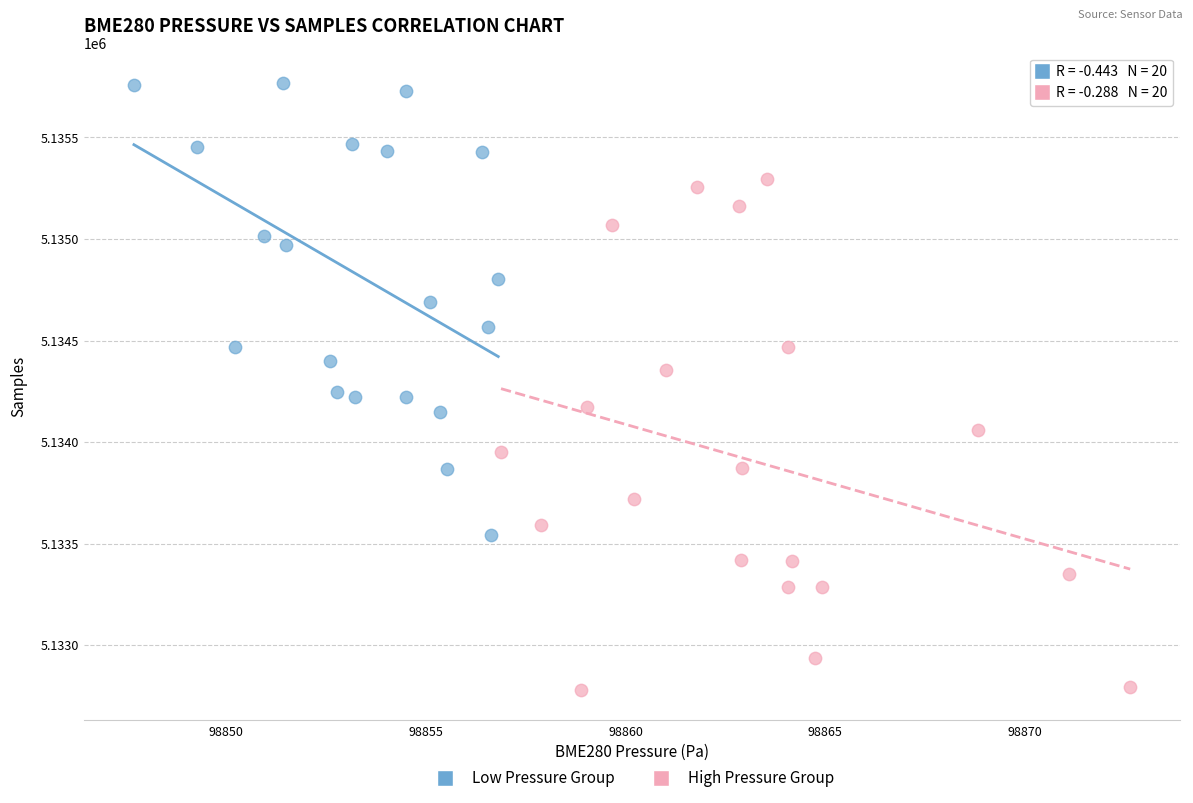

Which series contains the lowest Y value?

High Pressure Group